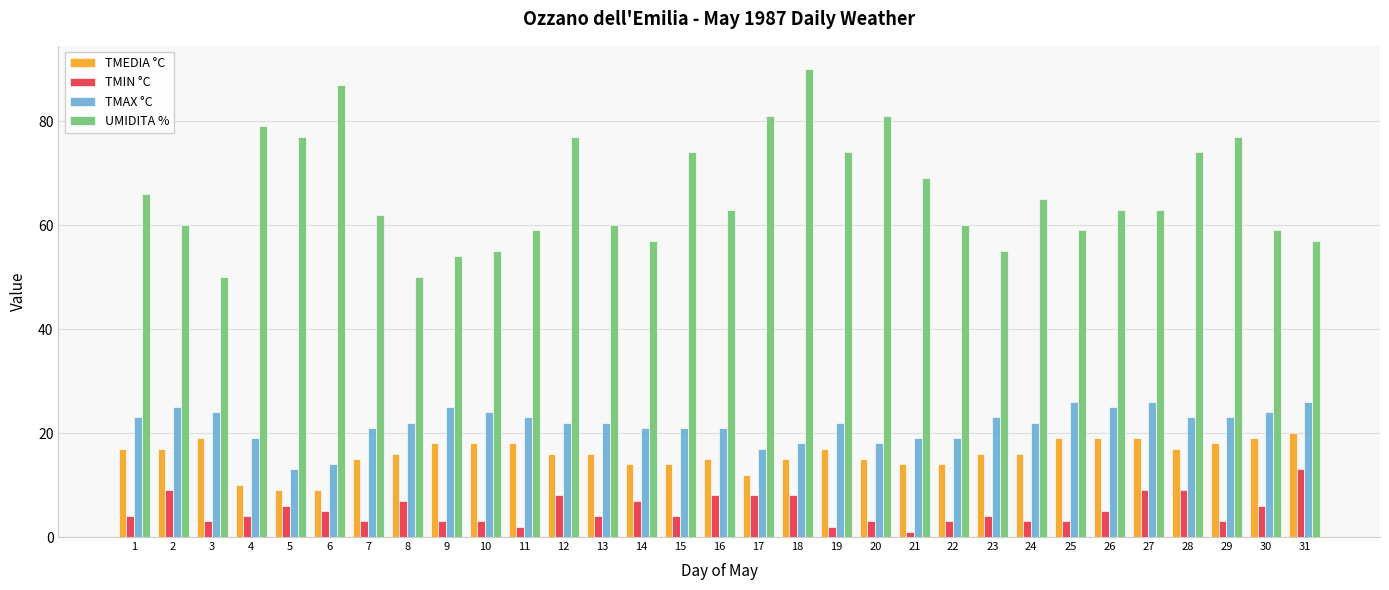

Read the UMIDITA % value at 14, to the nearest 10.

60